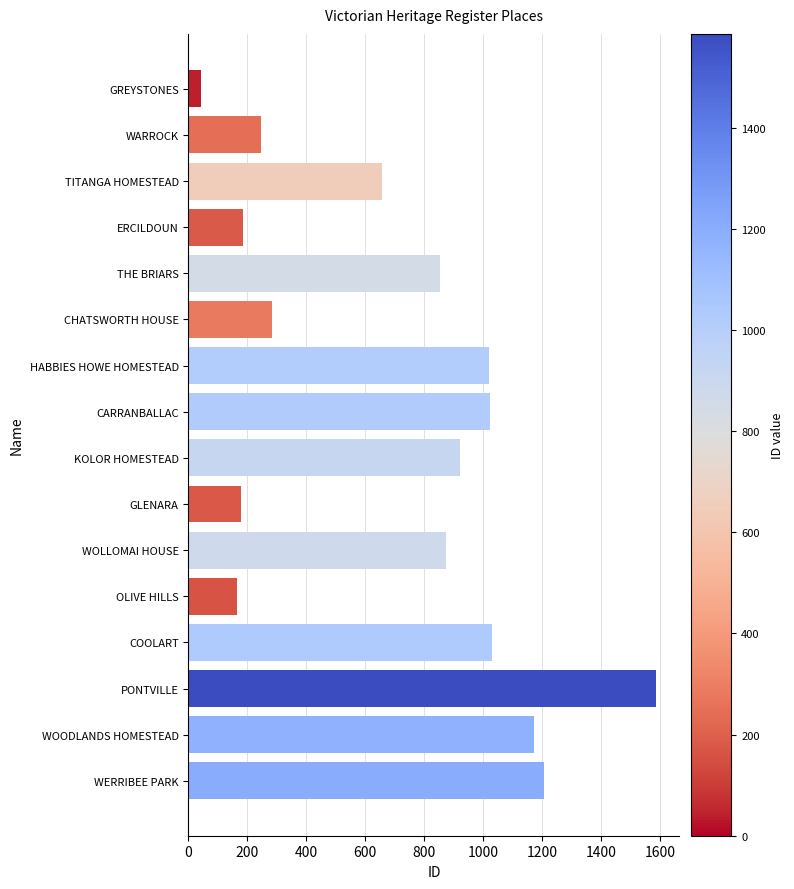

What is the approximate value at WARROCK?

247